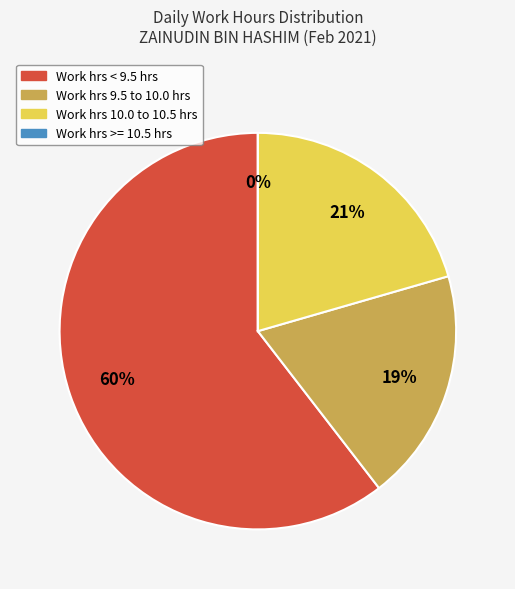

True or false: 26 accounts for 13% of the total.

False